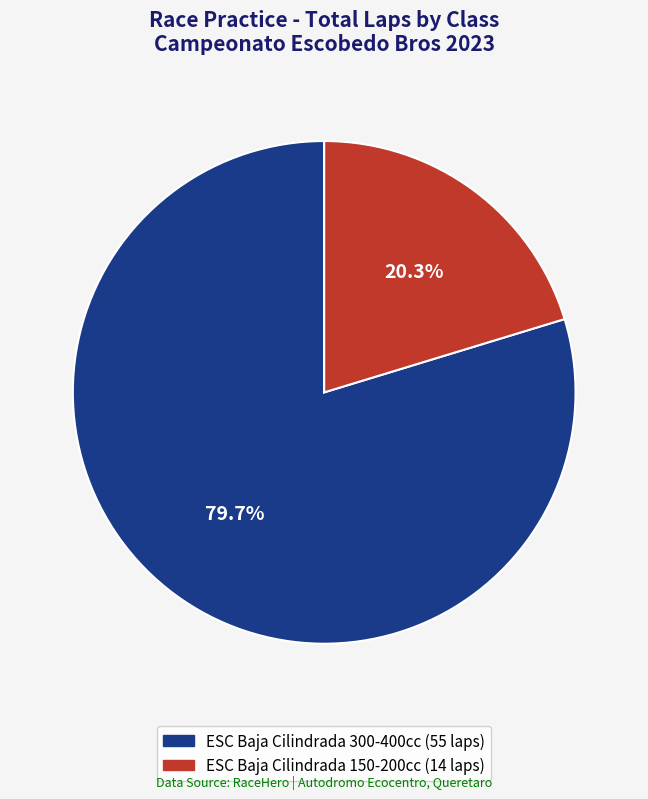

Which category has the smallest portion of the pie?

ESC Baja Cilindrada 150-200cc